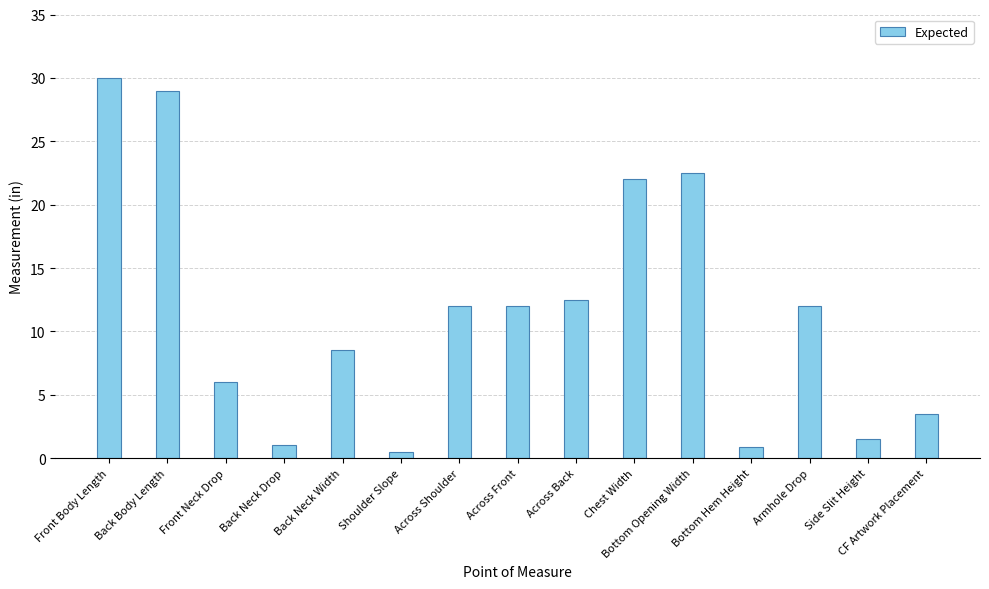

Is it true that the value at Front Body Length is 30.0?

True